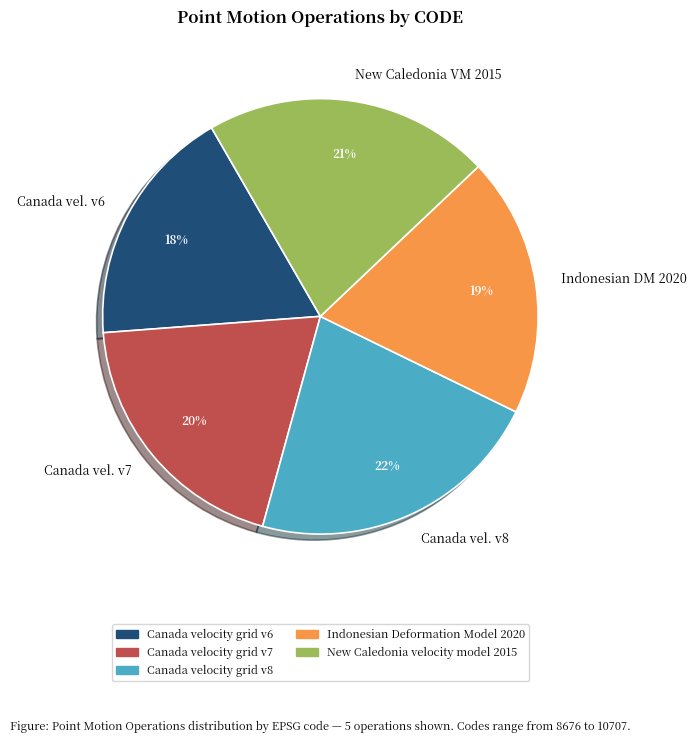

Do Canada velocity grid v8 and Indonesian Deformation Model 2020 together represent more than half of the pie?

No